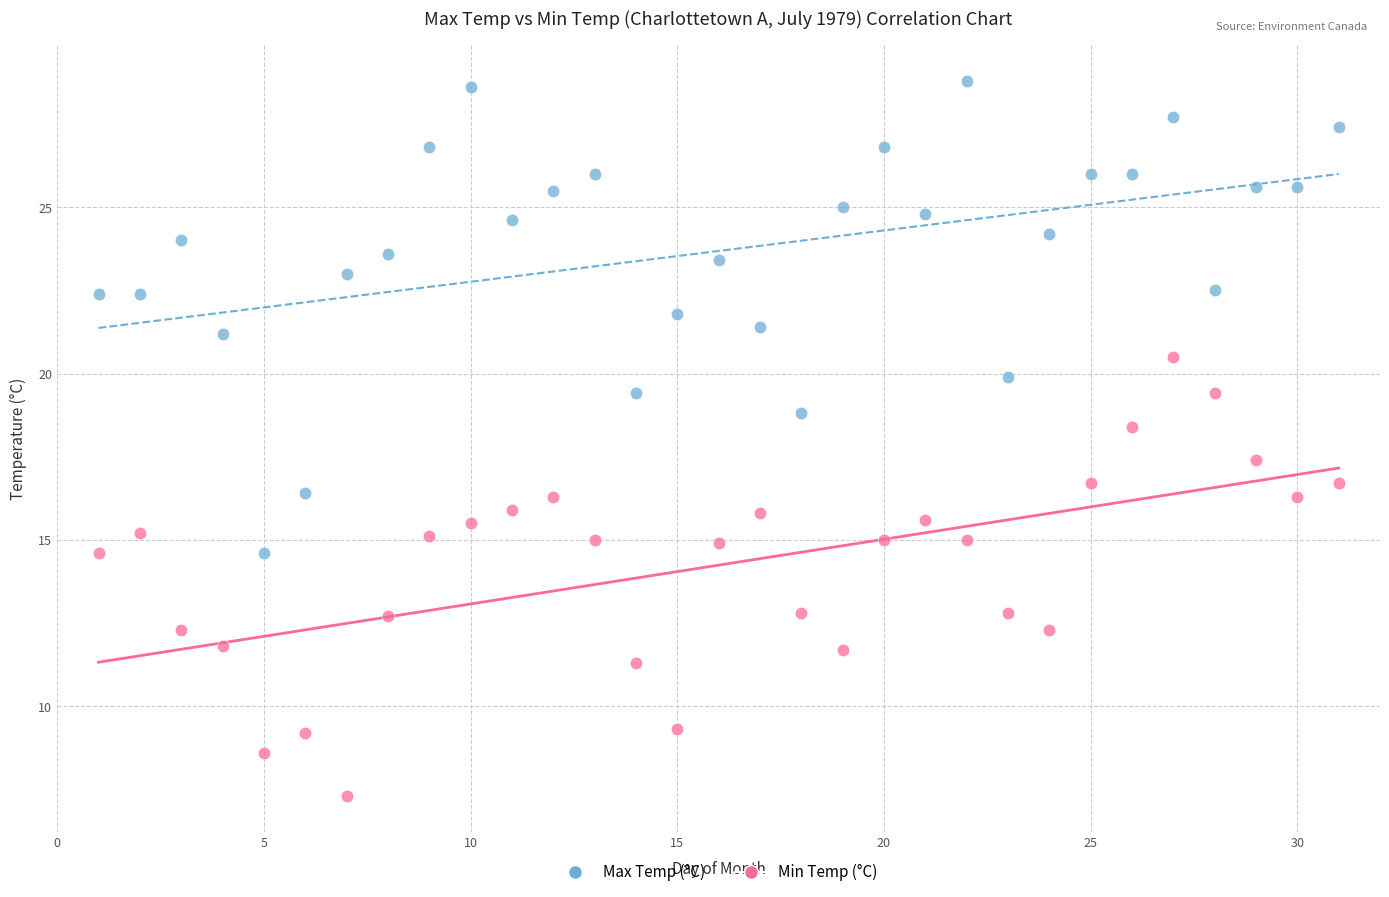

Which series has the largest Y range (max minus min)?

Max Temp (°C)